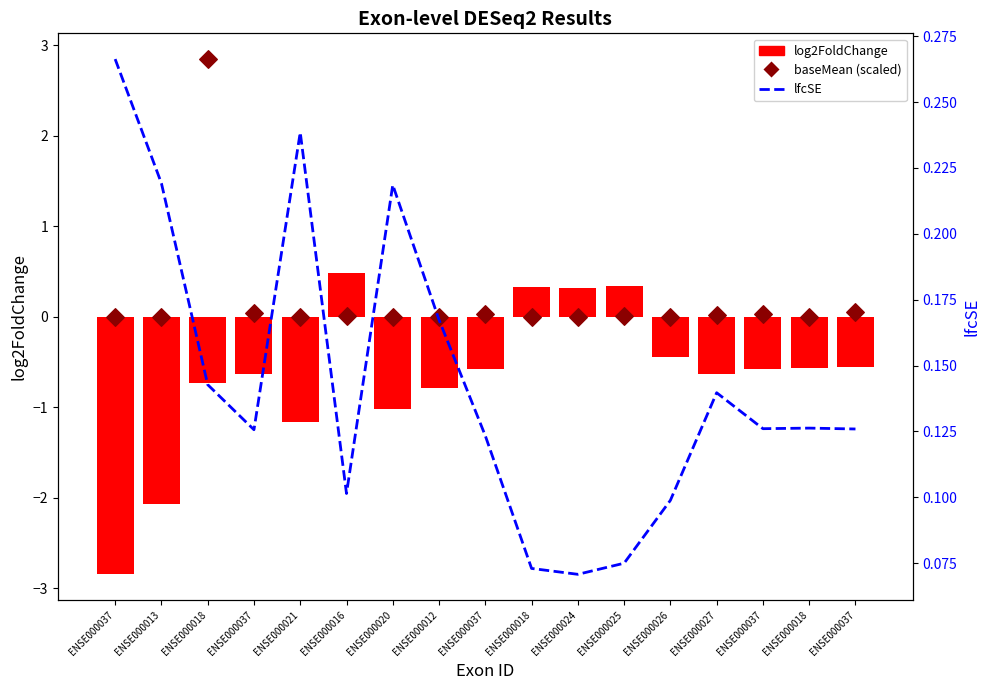

At how many categories does at least one series exceed 1?

1